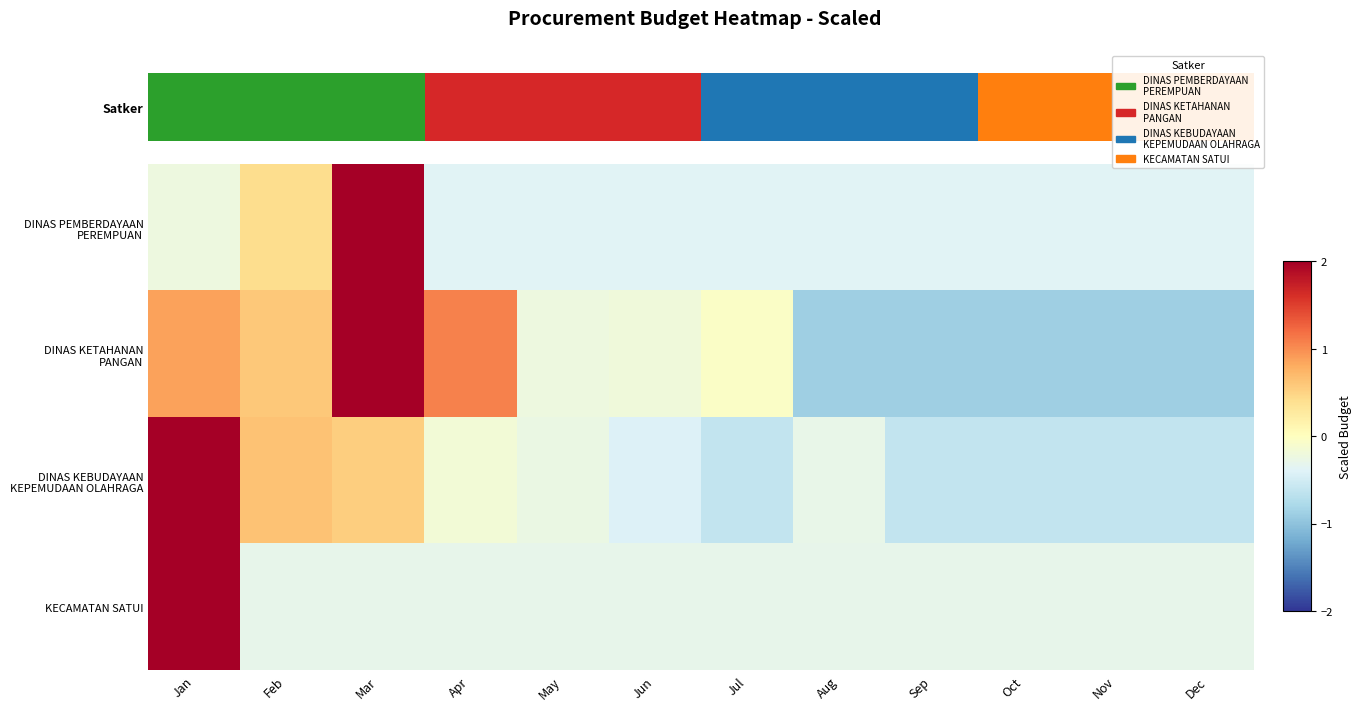

What is the difference between the second highest and minimum values in the DINAS PEMBERDAYAAN PEREMPUAN series?

0.8